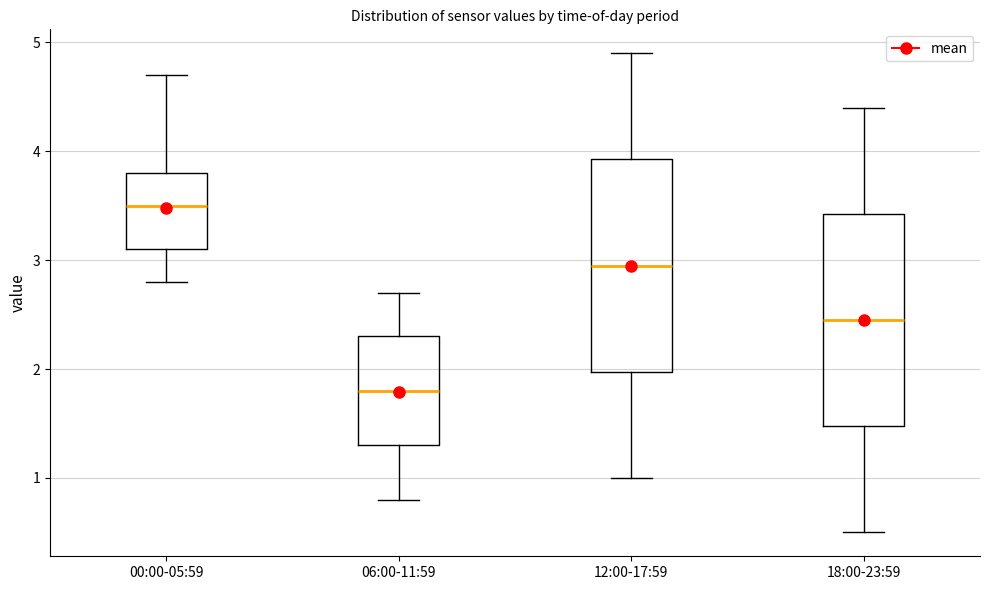

Where is the upper edge of the box for 18:00-23:59 on the y-axis? The values are not printed on the chart, so give them approximately, as read against the axis.

3.4